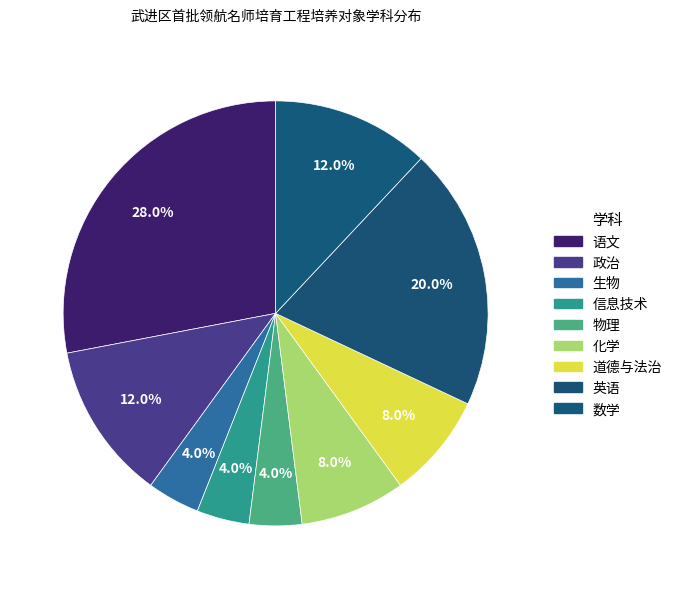

Which slice is the largest?

语文